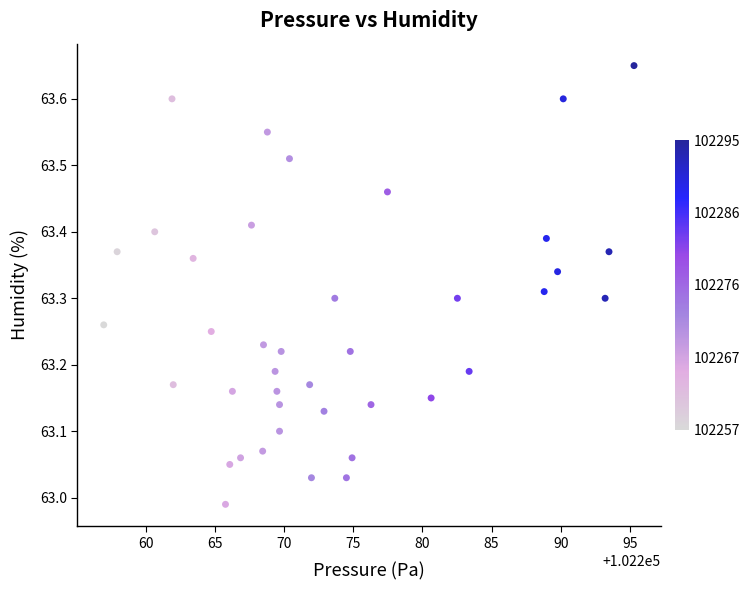

What is the range of X values (max minus min)?

38.4